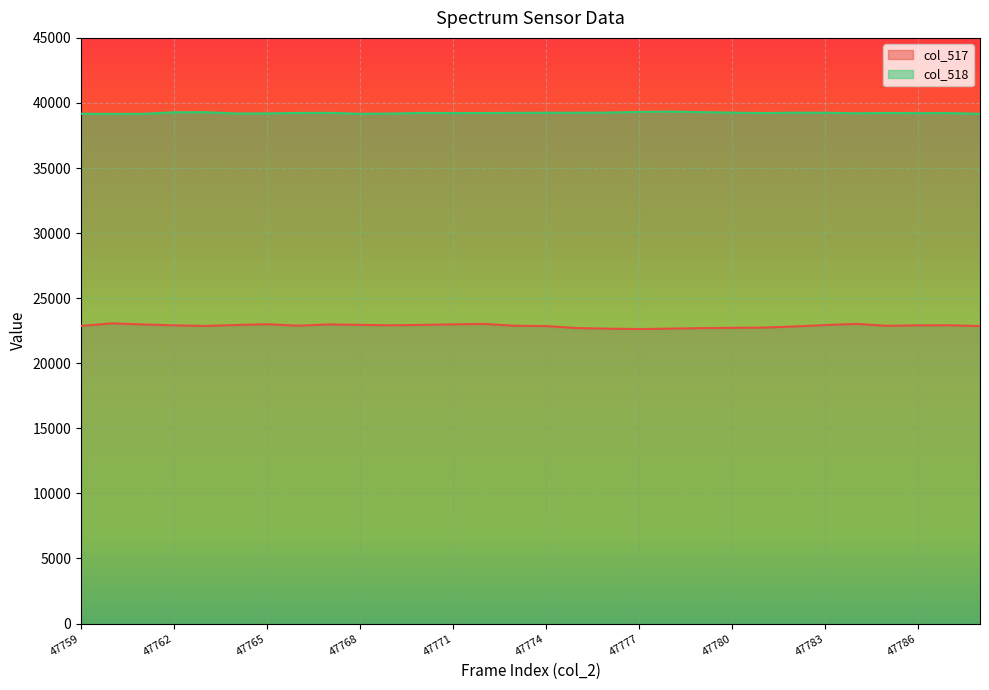

List the labels in order of col_517 value, smallest first.

47777, 47776, 47778, 47779, 47775, 47780, 47781, 47782, 47788, 47774, 47763, 47759, 47773, 47785, 47766, 47786, 47762, 47769, 47787, 47783, 47764, 47770, 47768, 47761, 47767, 47771, 47765, 47772, 47784, 47760